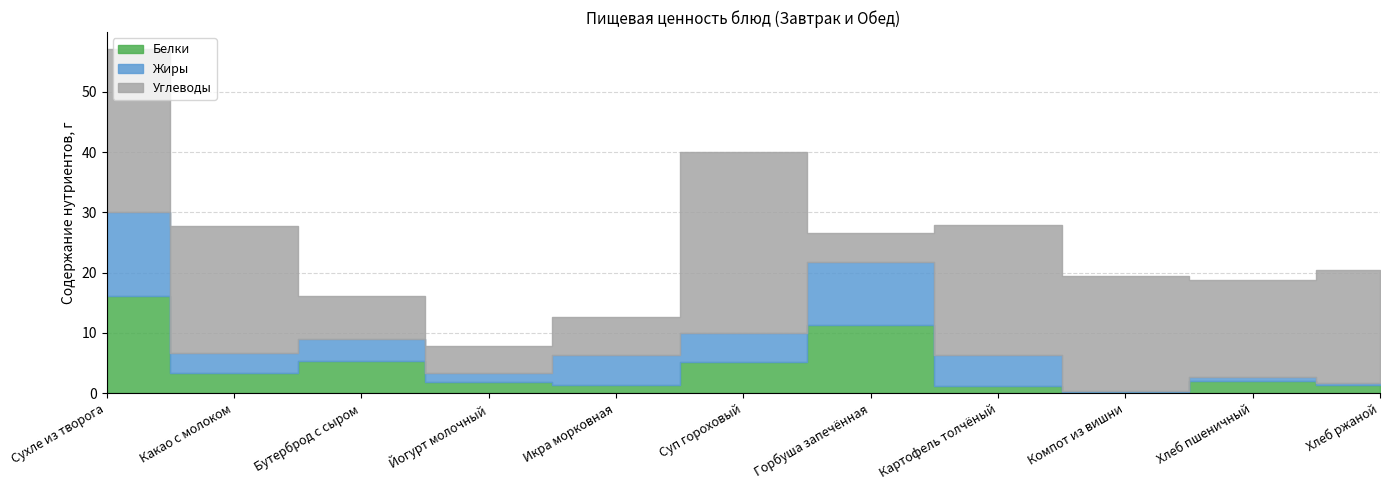

What is the smallest value displayed?

0.1